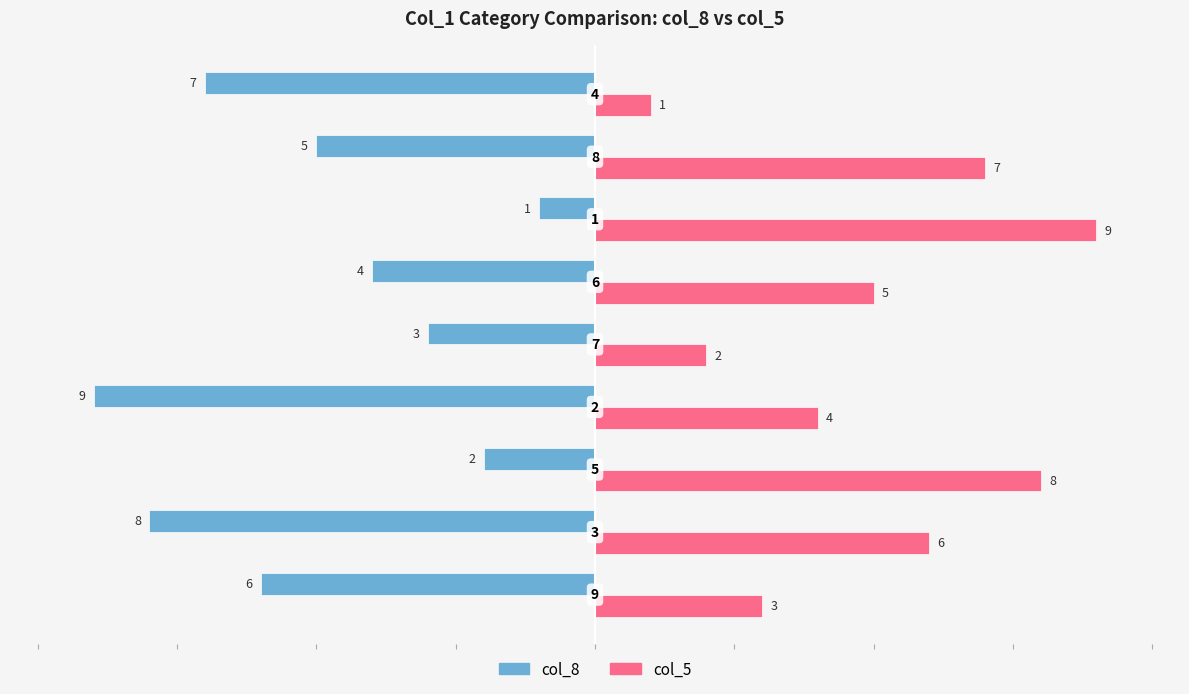

What is the difference between the second highest and second lowest values in the col_8 series?

6